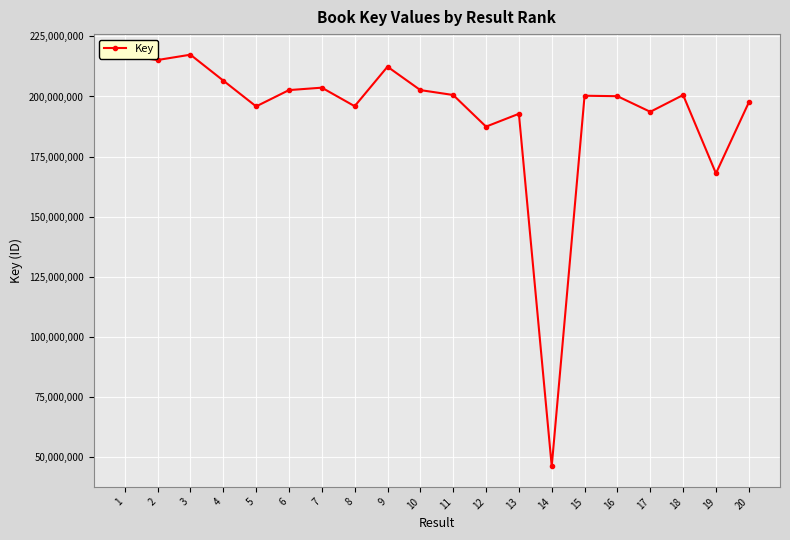

Is it true that the value at 19 is 75435733?

False